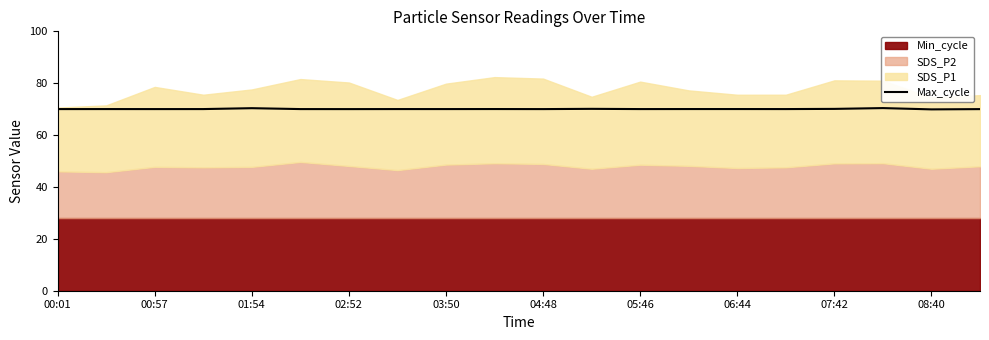

Reading left to right, extract all data points from this chart.

70.0	70.0	70.0	70.0	70.4	70.0	70.0	70.0	70.0	70.0	70.0	70.1	70.0	70.0	70.0	70.0	70.1	70.4	69.9	70.0